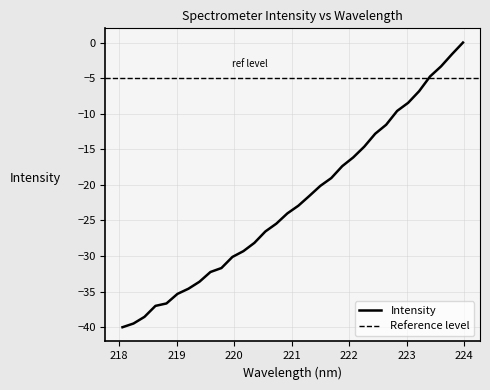

What is the change in value from 221.3083 to 222.263?

+6.9